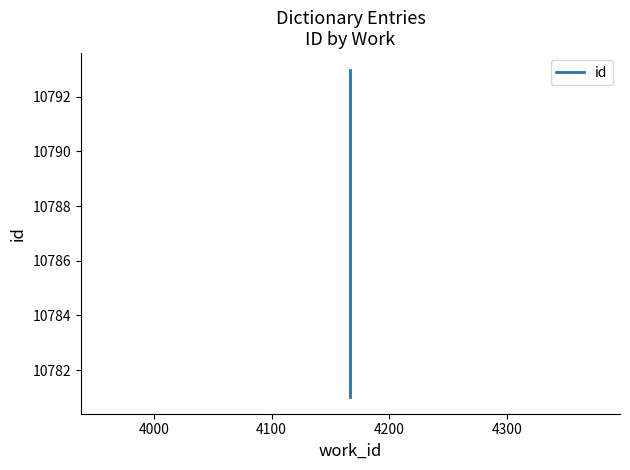

True or false: the data shows 14787 at 4000.

False